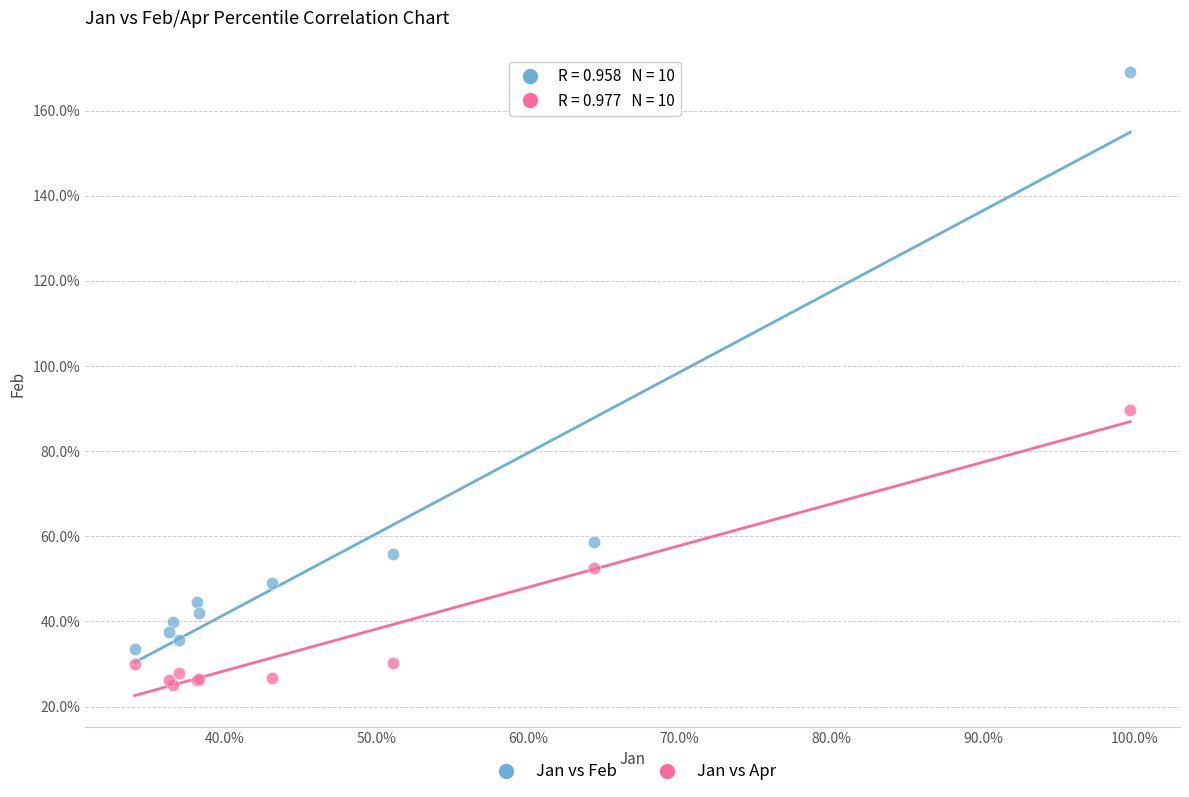

What are all the series names shown in the legend?

Jan vs Feb, Jan vs Apr